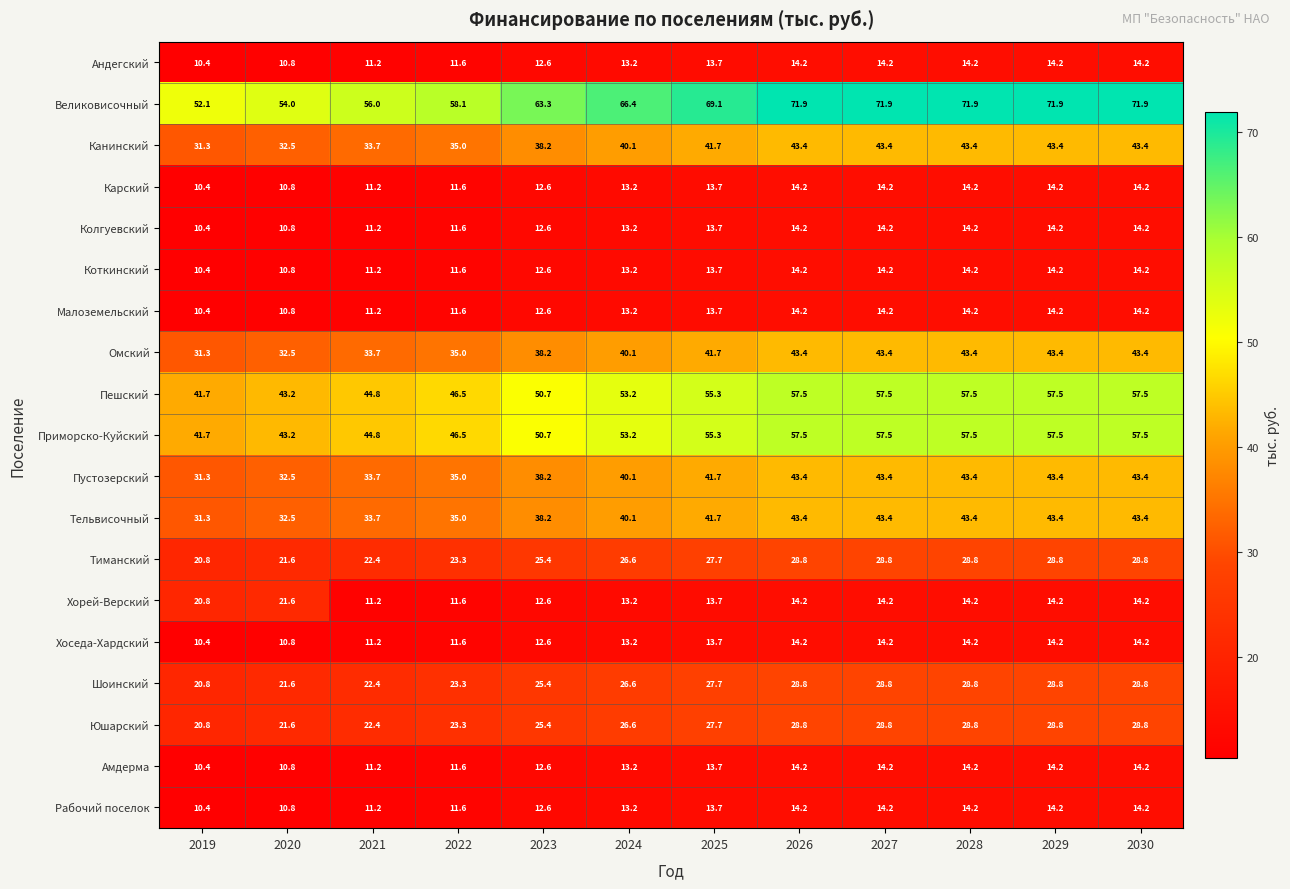

At which label does Приморско-Куйский first exceed 55?

2025